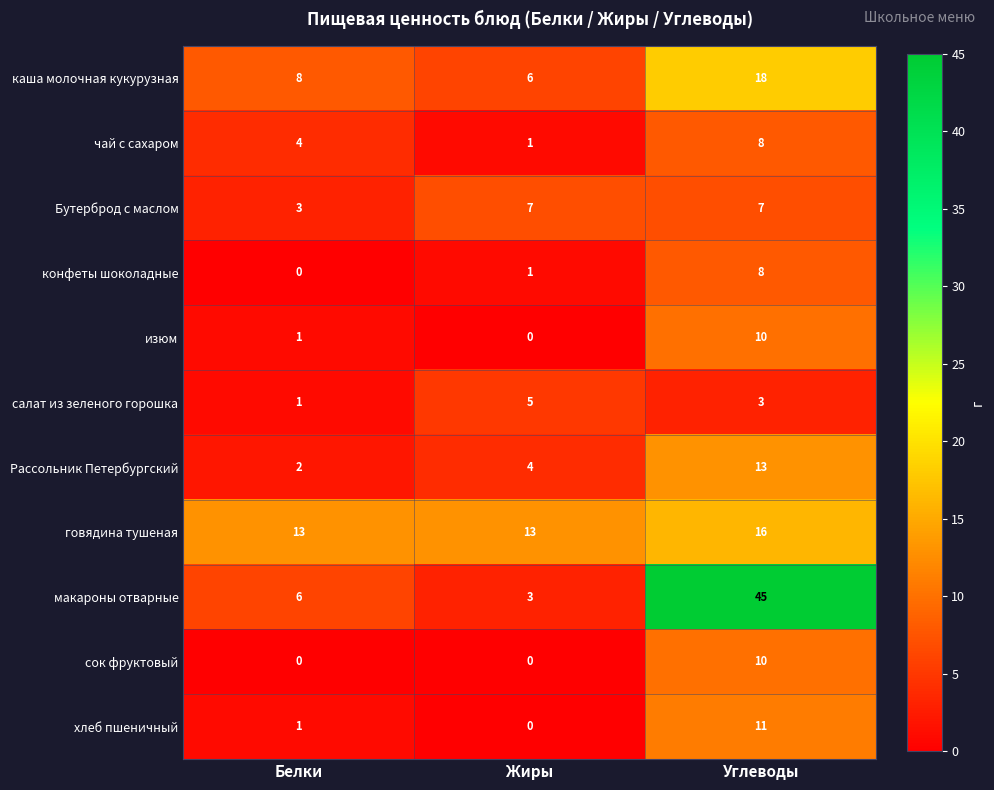

What is the sum of all салат из зеленого горошка values?

9